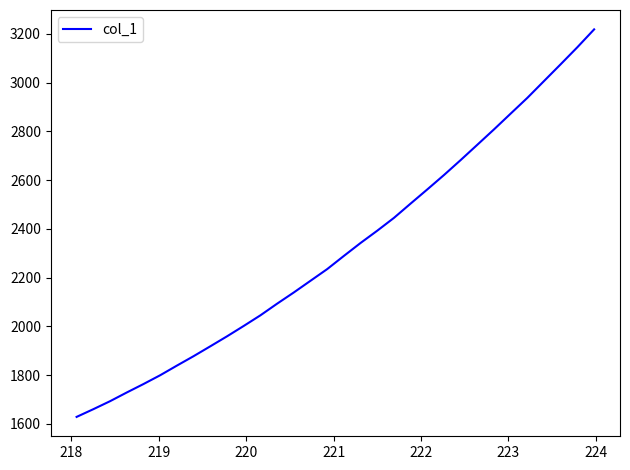

What is the greatest value displayed?

3218.3